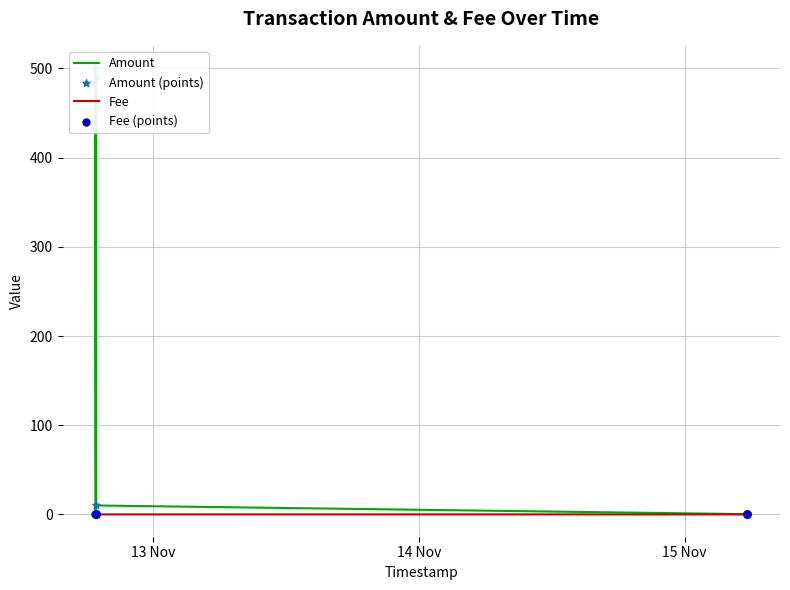

Which series has the largest total across all categories?

Amount